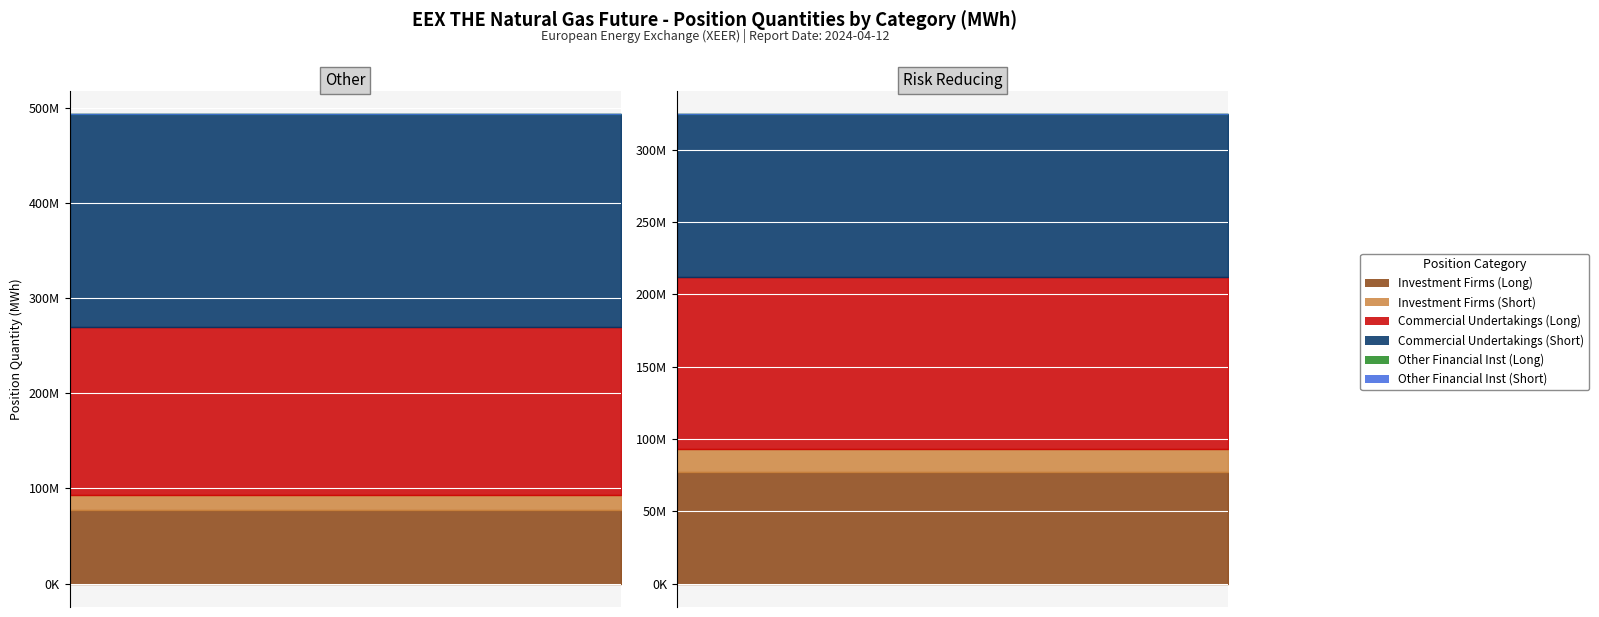

Between Other and Risk Reducing, which series saw the biggest shift?

Commercial Undertakings (Short)